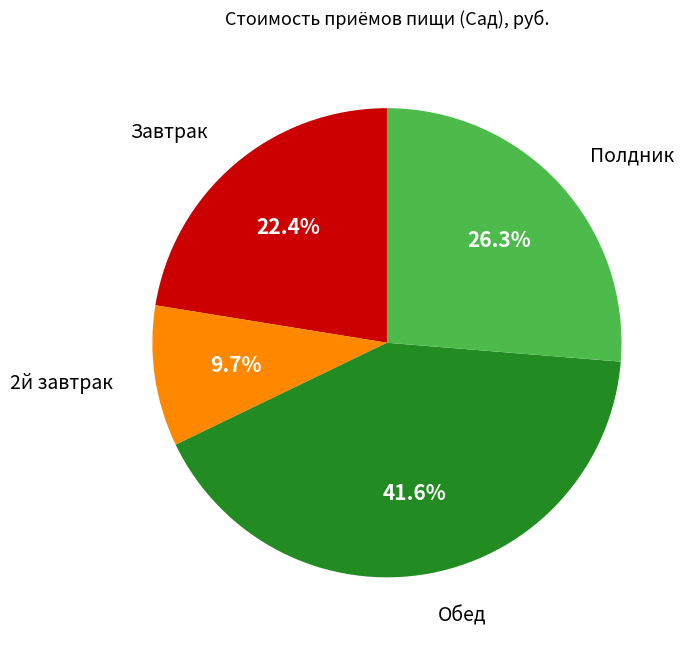

Which category has the biggest portion of the pie?

Обед